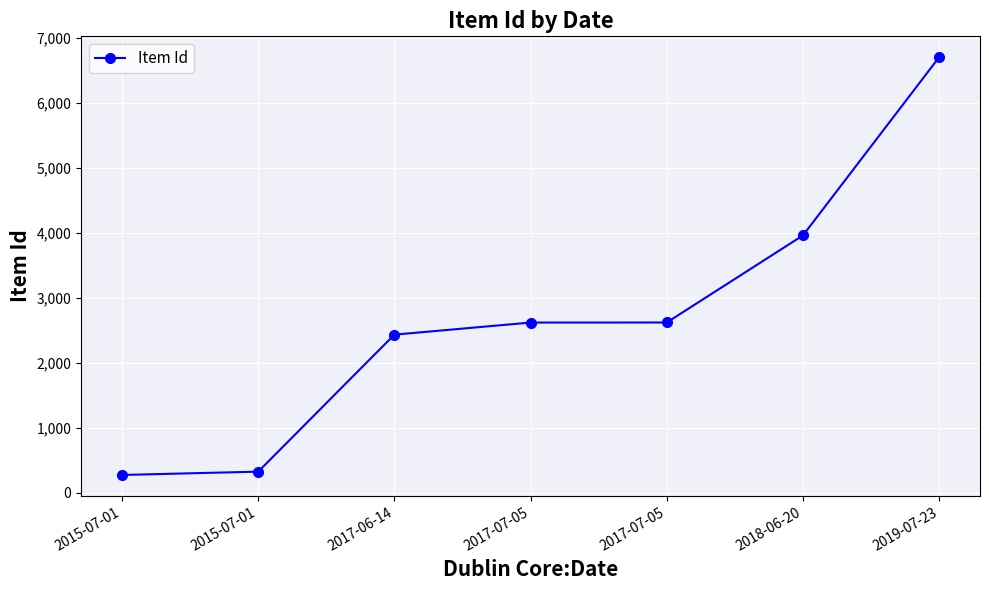

Does the chart have visible grid lines?

Yes